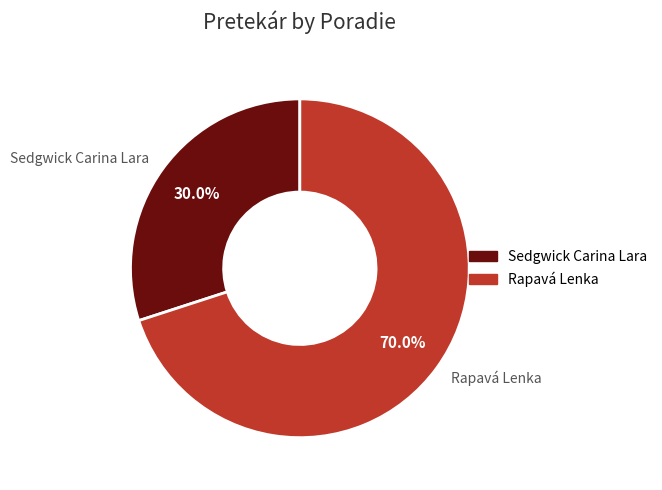

What percentage is NOT represented by Rapavá Lenka?

30.0%